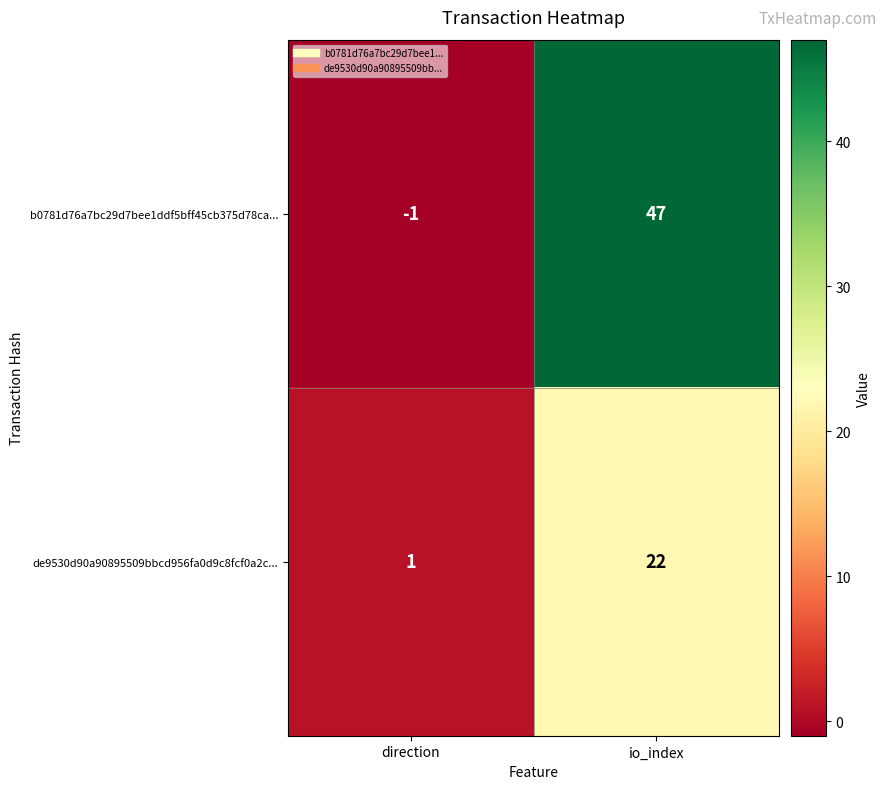

What is the total value across all series at io_index?

69